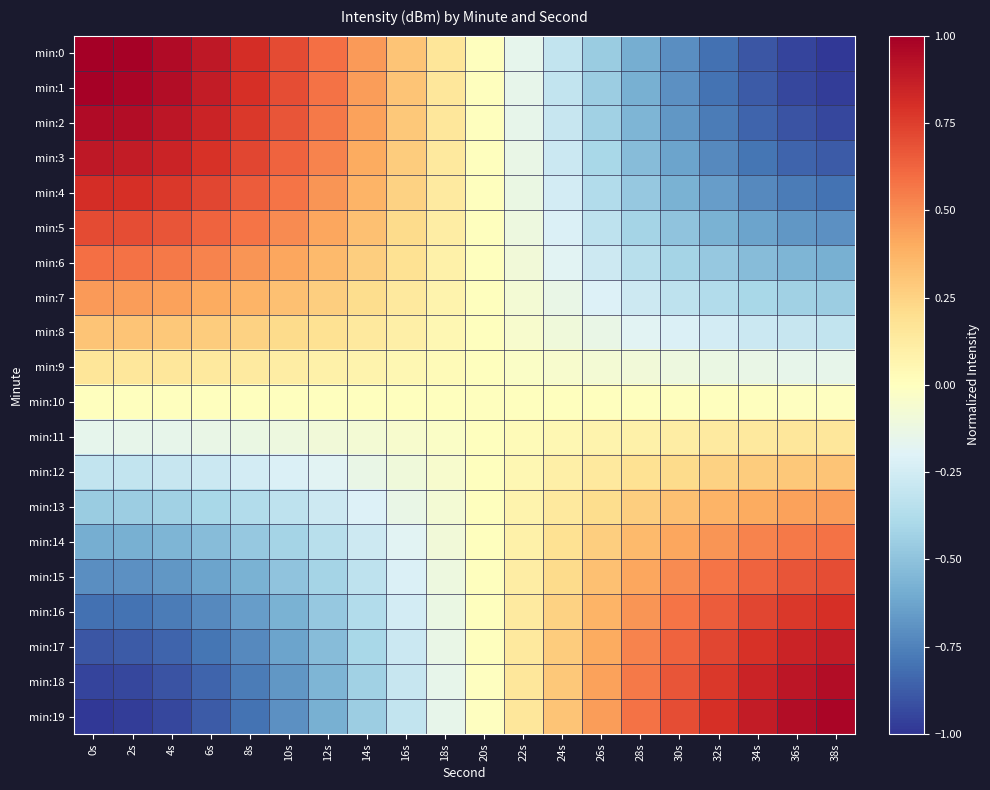

Reading left to right, transcribe all the data shown in this chart.

min:0: 0s=1.0	2s=1.0	4s=1.0	6s=0.9	8s=0.8	10s=0.7	12s=0.6	14s=0.5	16s=0.3	18s=0.2	20s=0.0	22s=-0.2	24s=-0.3	26s=-0.5	28s=-0.6	30s=-0.7	32s=-0.8	34s=-0.9	36s=-1.0	38s=-1.0
min:1: 0s=1.0	2s=1.0	4s=0.9	6s=0.9	8s=0.8	10s=0.7	12s=0.6	14s=0.4	16s=0.3	18s=0.2	20s=0.0	22s=-0.2	24s=-0.3	26s=-0.4	28s=-0.6	30s=-0.7	32s=-0.8	34s=-0.9	36s=-0.9	38s=-1.0
min:2: 0s=1.0	2s=0.9	4s=0.9	6s=0.8	8s=0.8	10s=0.7	12s=0.6	14s=0.4	16s=0.3	18s=0.1	20s=0.0	22s=-0.1	24s=-0.3	26s=-0.4	28s=-0.6	30s=-0.7	32s=-0.8	34s=-0.8	36s=-0.9	38s=-0.9
min:3: 0s=0.9	2s=0.9	4s=0.8	6s=0.8	8s=0.7	10s=0.6	12s=0.5	14s=0.4	16s=0.3	18s=0.1	20s=0.0	22s=-0.1	24s=-0.3	26s=-0.4	28s=-0.5	30s=-0.6	32s=-0.7	34s=-0.8	36s=-0.8	38s=-0.9
min:4: 0s=0.8	2s=0.8	4s=0.8	6s=0.7	8s=0.7	10s=0.6	12s=0.5	14s=0.4	16s=0.3	18s=0.1	20s=0.0	22s=-0.1	24s=-0.2	26s=-0.4	28s=-0.5	30s=-0.6	32s=-0.7	34s=-0.7	36s=-0.8	38s=-0.8
min:5: 0s=0.7	2s=0.7	4s=0.7	6s=0.6	8s=0.6	10s=0.5	12s=0.4	14s=0.3	16s=0.2	18s=0.1	20s=0.0	22s=-0.1	24s=-0.2	26s=-0.3	28s=-0.4	30s=-0.5	32s=-0.6	34s=-0.6	36s=-0.7	38s=-0.7
min:6: 0s=0.6	2s=0.6	4s=0.6	6s=0.5	8s=0.5	10s=0.4	12s=0.3	14s=0.3	16s=0.2	18s=0.1	20s=0.0	22s=-0.1	24s=-0.2	26s=-0.3	28s=-0.3	30s=-0.4	32s=-0.5	34s=-0.5	36s=-0.6	38s=-0.6
min:7: 0s=0.5	2s=0.4	4s=0.4	6s=0.4	8s=0.4	10s=0.3	12s=0.3	14s=0.2	16s=0.1	18s=0.1	20s=0.0	22s=-0.1	24s=-0.1	26s=-0.2	28s=-0.3	30s=-0.3	32s=-0.4	34s=-0.4	36s=-0.4	38s=-0.4
min:8: 0s=0.3	2s=0.3	4s=0.3	6s=0.3	8s=0.3	10s=0.2	12s=0.2	14s=0.1	16s=0.1	18s=0.0	20s=0.0	22s=-0.0	24s=-0.1	26s=-0.1	28s=-0.2	30s=-0.2	32s=-0.2	34s=-0.3	36s=-0.3	38s=-0.3
min:9: 0s=0.2	2s=0.2	4s=0.1	6s=0.1	8s=0.1	10s=0.1	12s=0.1	14s=0.1	16s=0.0	18s=0.0	20s=0.0	22s=-0.0	24s=-0.0	26s=-0.1	28s=-0.1	30s=-0.1	32s=-0.1	34s=-0.1	36s=-0.1	38s=-0.2
min:10: 0s=0.0	2s=0.0	4s=0.0	6s=0.0	8s=0.0	10s=0.0	12s=0.0	14s=0.0	16s=0.0	18s=0.0	20s=0.0	22s=-0.0	24s=-0.0	26s=-0.0	28s=-0.0	30s=-0.0	32s=-0.0	34s=-0.0	36s=-0.0	38s=-0.0
min:11: 0s=-0.2	2s=-0.2	4s=-0.1	6s=-0.1	8s=-0.1	10s=-0.1	12s=-0.1	14s=-0.1	16s=-0.0	18s=-0.0	20s=-0.0	22s=0.0	24s=0.0	26s=0.1	28s=0.1	30s=0.1	32s=0.1	34s=0.1	36s=0.1	38s=0.2
min:12: 0s=-0.3	2s=-0.3	4s=-0.3	6s=-0.3	8s=-0.2	10s=-0.2	12s=-0.2	14s=-0.1	16s=-0.1	18s=-0.0	20s=-0.0	22s=0.0	24s=0.1	26s=0.1	28s=0.2	30s=0.2	32s=0.2	34s=0.3	36s=0.3	38s=0.3
min:13: 0s=-0.5	2s=-0.4	4s=-0.4	6s=-0.4	8s=-0.4	10s=-0.3	12s=-0.3	14s=-0.2	16s=-0.1	18s=-0.1	20s=-0.0	22s=0.1	24s=0.1	26s=0.2	28s=0.3	30s=0.3	32s=0.4	34s=0.4	36s=0.4	38s=0.4
min:14: 0s=-0.6	2s=-0.6	4s=-0.6	6s=-0.5	8s=-0.5	10s=-0.4	12s=-0.3	14s=-0.3	16s=-0.2	18s=-0.1	20s=-0.0	22s=0.1	24s=0.2	26s=0.3	28s=0.3	30s=0.4	32s=0.5	34s=0.5	36s=0.6	38s=0.6
min:15: 0s=-0.7	2s=-0.7	4s=-0.7	6s=-0.6	8s=-0.6	10s=-0.5	12s=-0.4	14s=-0.3	16s=-0.2	18s=-0.1	20s=-0.0	22s=0.1	24s=0.2	26s=0.3	28s=0.4	30s=0.5	32s=0.6	34s=0.6	36s=0.7	38s=0.7
min:16: 0s=-0.8	2s=-0.8	4s=-0.8	6s=-0.7	8s=-0.7	10s=-0.6	12s=-0.5	14s=-0.4	16s=-0.2	18s=-0.1	20s=-0.0	22s=0.1	24s=0.2	26s=0.4	28s=0.5	30s=0.6	32s=0.7	34s=0.7	36s=0.8	38s=0.8
min:17: 0s=-0.9	2s=-0.9	4s=-0.8	6s=-0.8	8s=-0.7	10s=-0.6	12s=-0.5	14s=-0.4	16s=-0.3	18s=-0.1	20s=-0.0	22s=0.1	24s=0.3	26s=0.4	28s=0.5	30s=0.6	32s=0.7	34s=0.8	36s=0.8	38s=0.9
min:18: 0s=-1.0	2s=-0.9	4s=-0.9	6s=-0.8	8s=-0.8	10s=-0.7	12s=-0.6	14s=-0.4	16s=-0.3	18s=-0.1	20s=-0.0	22s=0.1	24s=0.3	26s=0.4	28s=0.6	30s=0.7	32s=0.8	34s=0.8	36s=0.9	38s=0.9
min:19: 0s=-1.0	2s=-1.0	4s=-0.9	6s=-0.9	8s=-0.8	10s=-0.7	12s=-0.6	14s=-0.4	16s=-0.3	18s=-0.2	20s=-0.0	22s=0.2	24s=0.3	26s=0.4	28s=0.6	30s=0.7	32s=0.8	34s=0.9	36s=0.9	38s=1.0